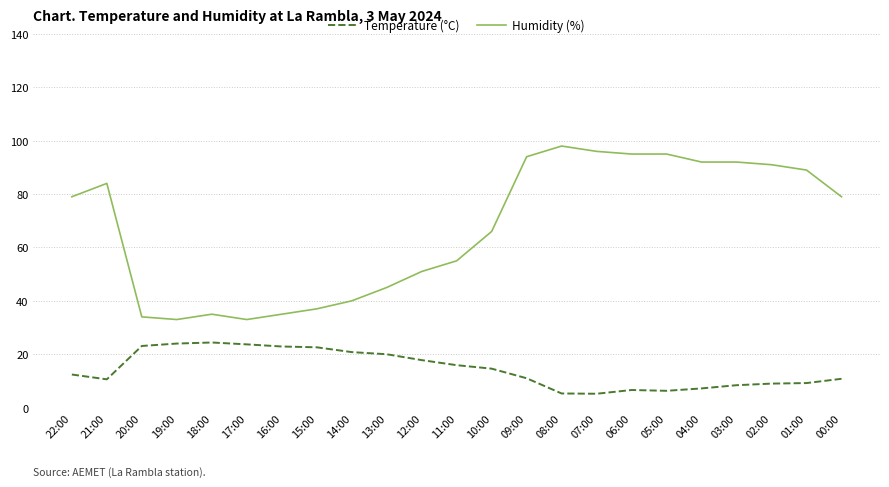

True or false: Humidity (%) and Temperature (°C) cross at least once.

False